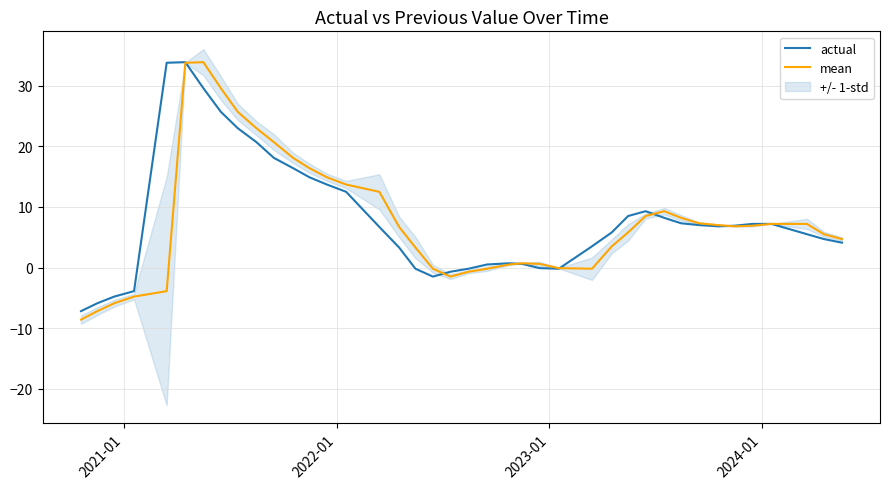

How many lines are shown in the chart?

2